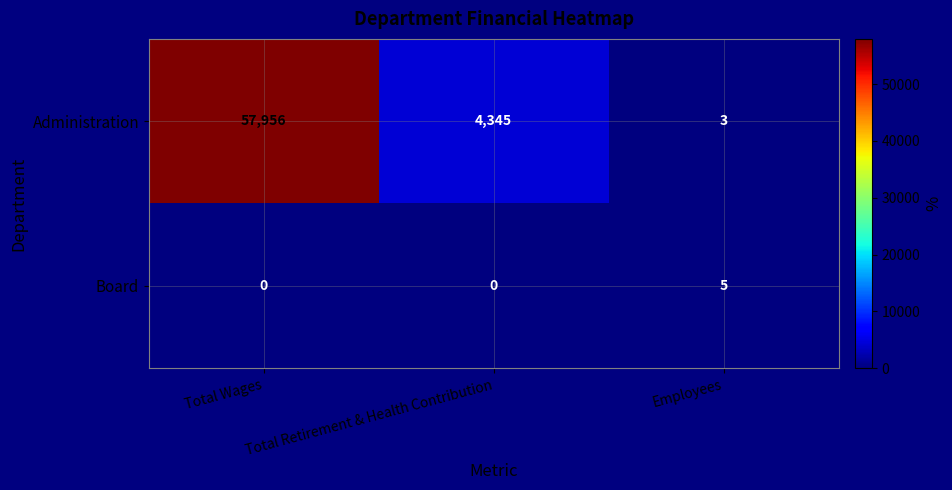

What is the sum of the Administration values at Total Wages and Employees?

57959